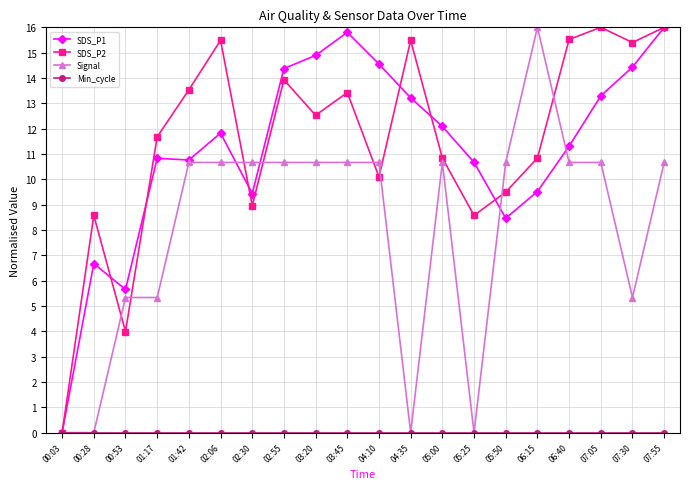

How many distinct data groups are displayed?

4